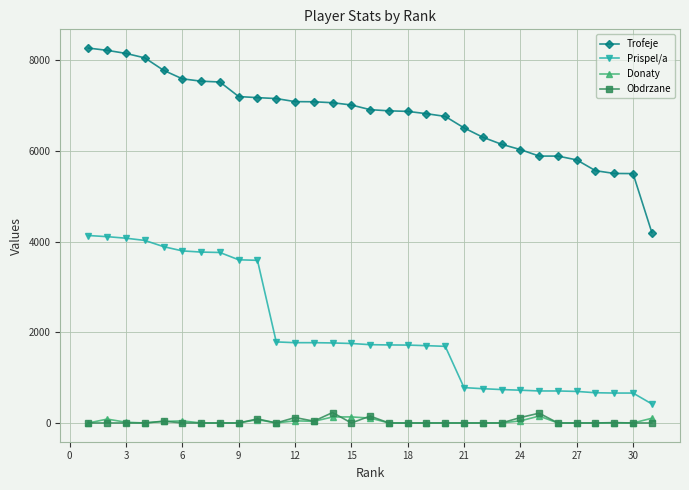

How many series are shown in this chart?

4